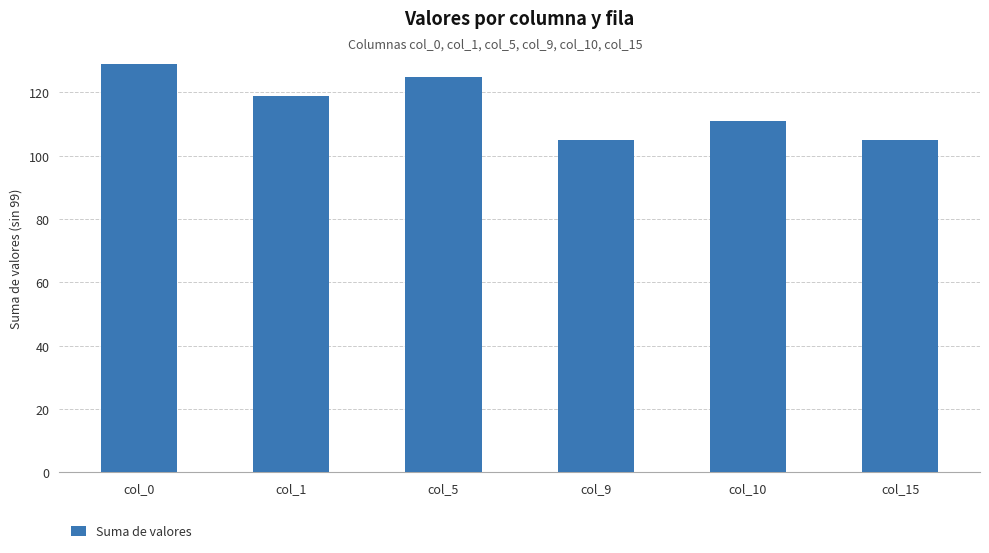

At which label is the value closest to 117?

col_1